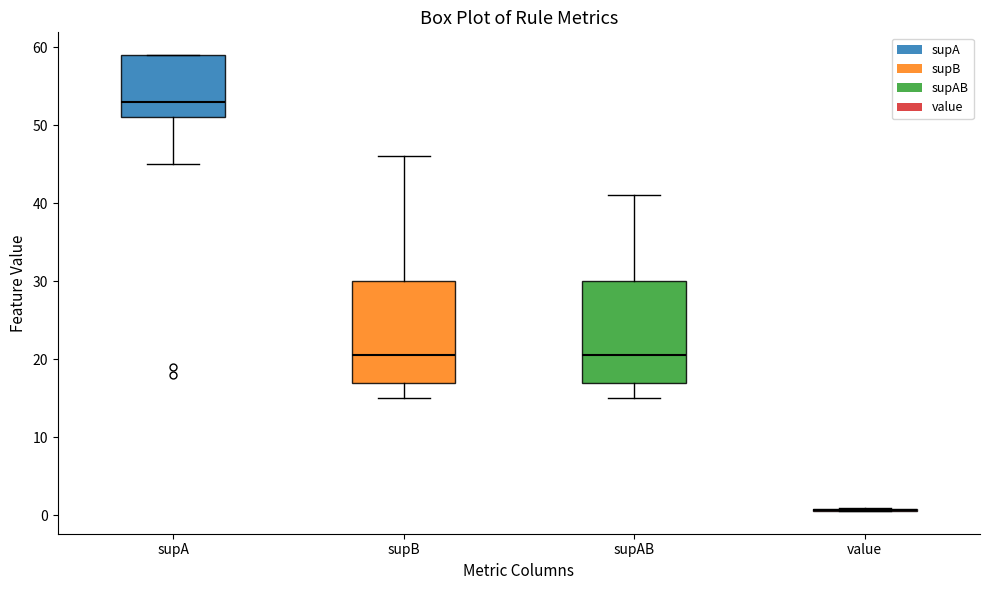

Reading left to right, read every box against the y-axis: the position of its median line, the range the box covers, and the ends of its whiskers. The values are not printed on the chart, so give them approximately, as read against the axis.

supA: median 53, box 51 to 59, whiskers 45 to 59
supB: median 21, box 17 to 30, whiskers 15 to 46
supAB: median 21, box 17 to 30, whiskers 15 to 41
value: box collapsed to a line at 1, whiskers 1 to 1